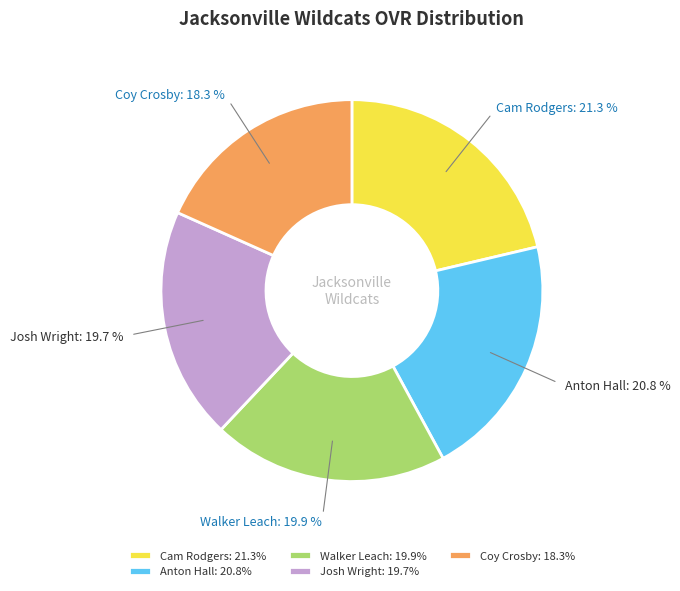

To the nearest percent, what percentage of the pie is Josh Wright?

20%